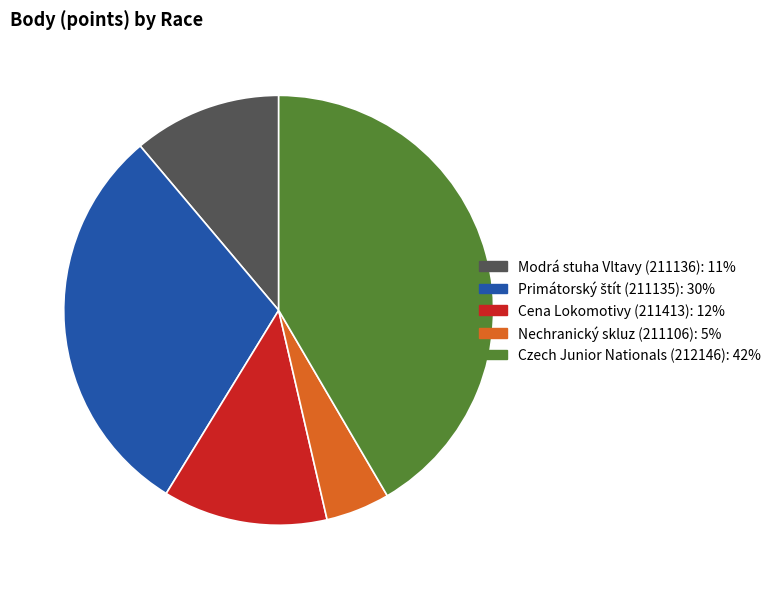

Approximately how many times larger is the value at Czech Junior Nationals (212146) compared to Nechranický skluz (211106)?

8.6